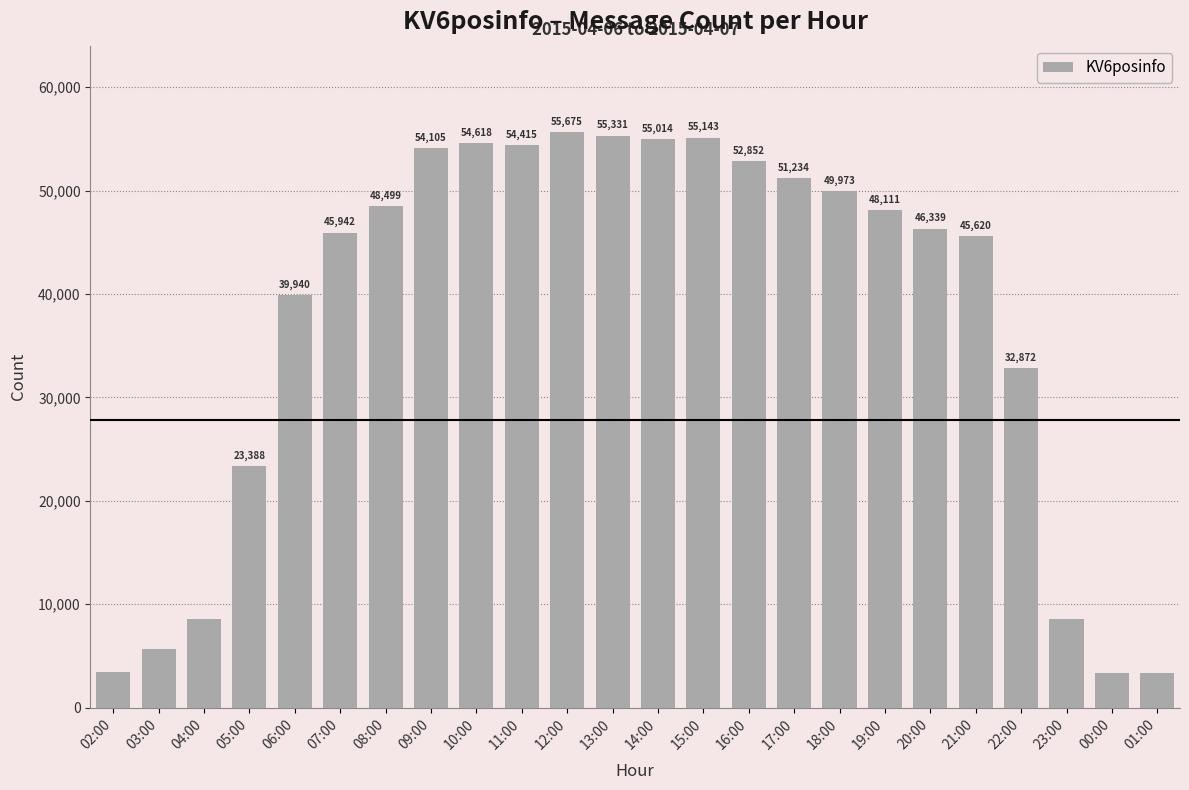

Which has a higher value, 14:00 or 19:00?

14:00